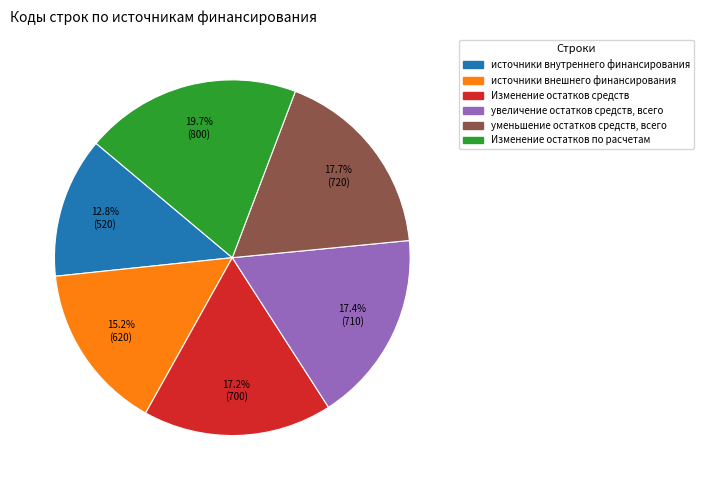

Is it true that уменьшение остатков средств, всего is 18% of the pie?

True